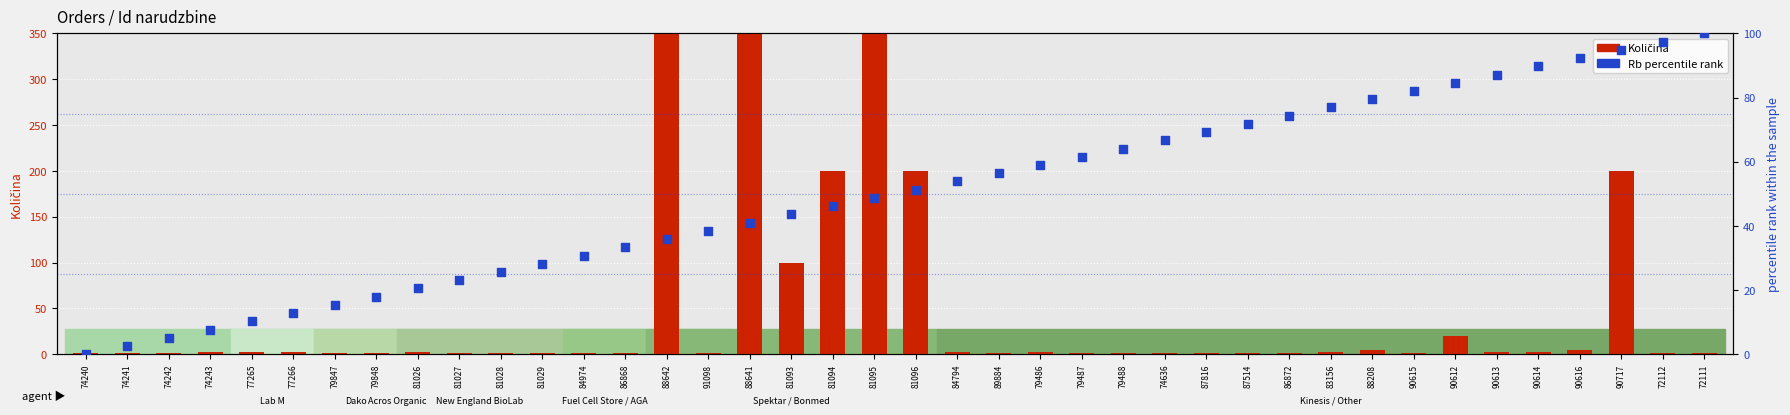

Which series contains the highest Y value?

Količina